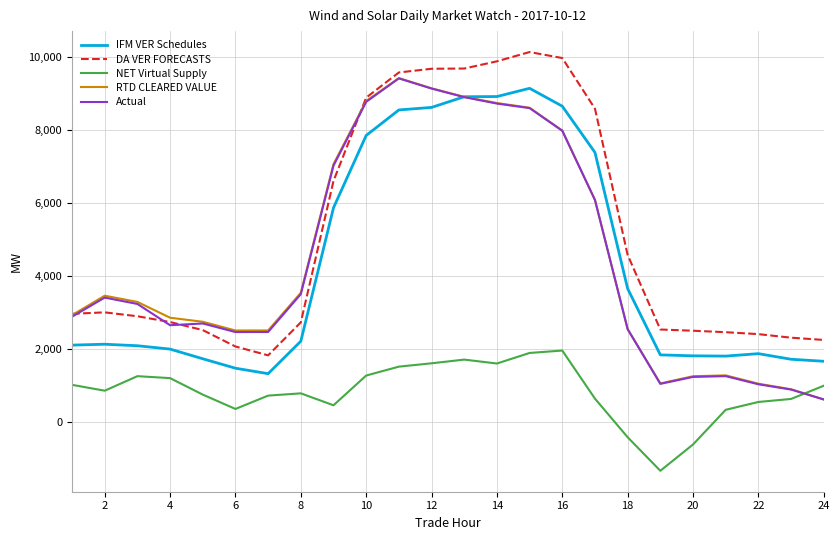

What is the minimum value for RTD CLEARED VALUE?

614.1